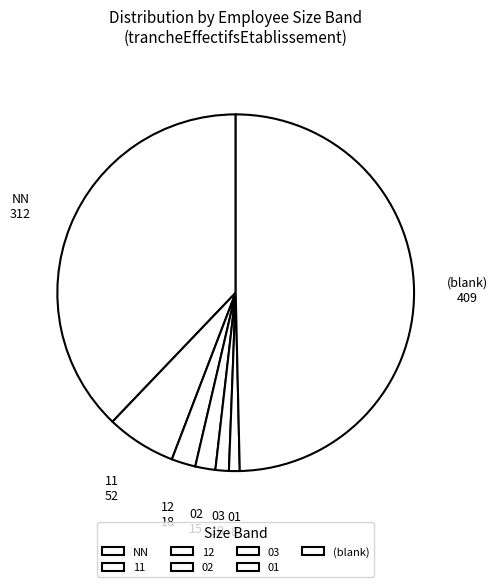

Is it true that NN is 31% of the pie?

False